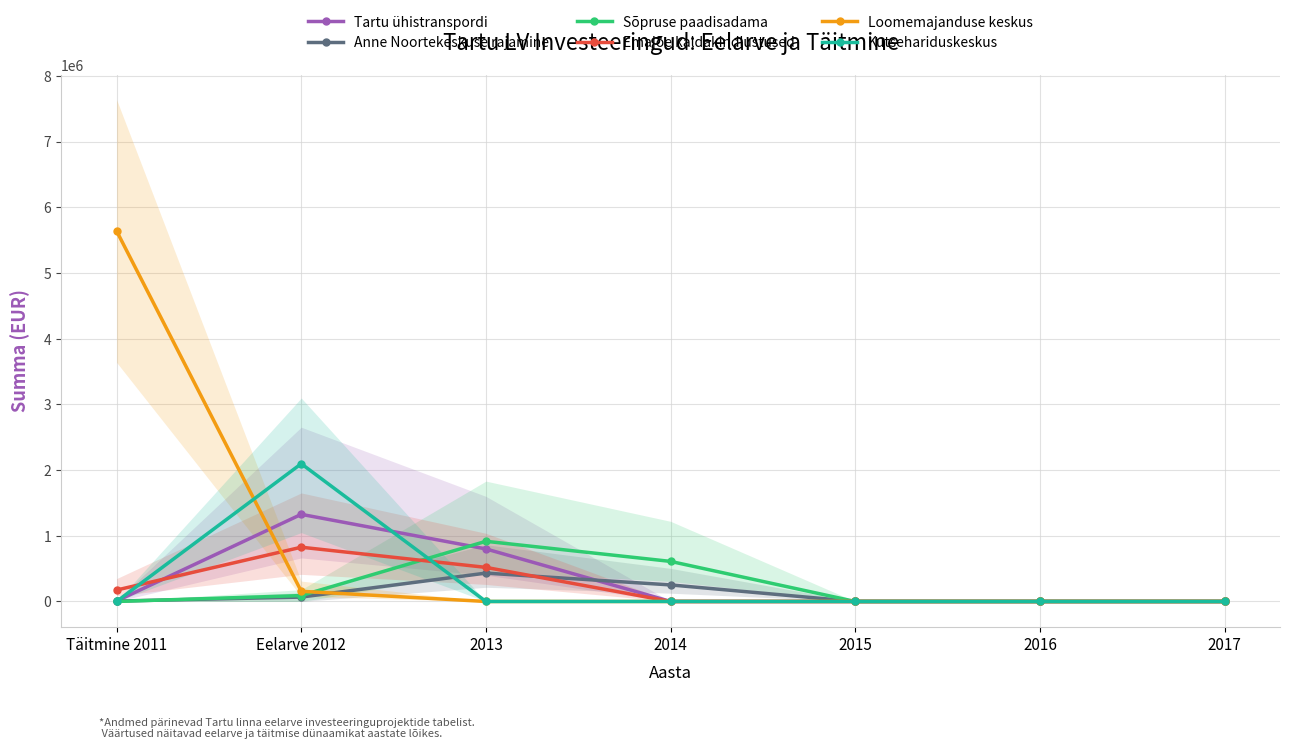

How many lines are shown in the chart?

6